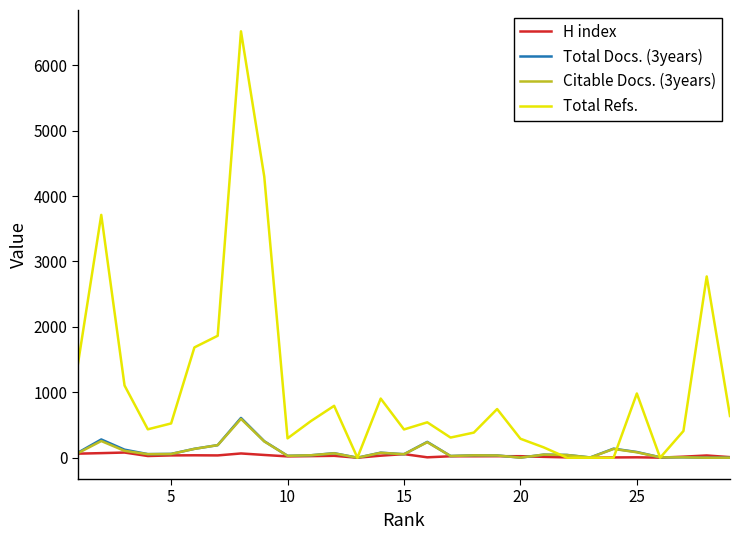

What is the greatest value displayed?

6518